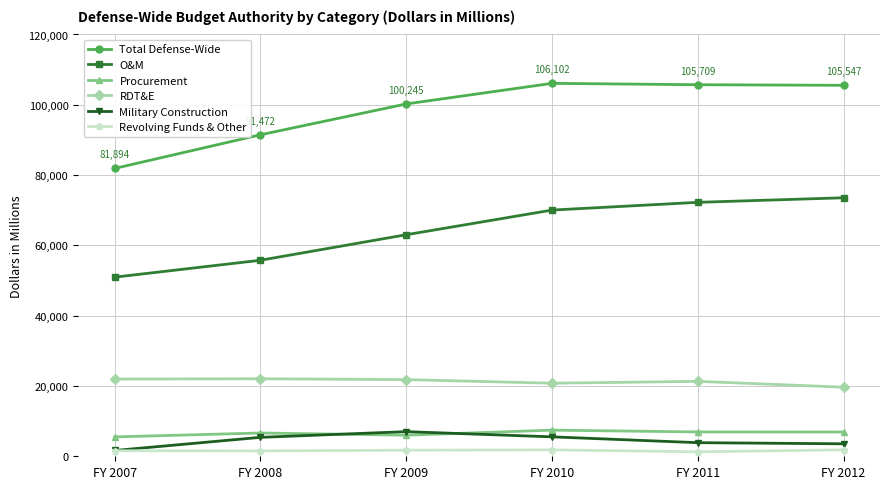

True or false: Revolving Funds & Other has a value of 1572 at FY 2007.

True